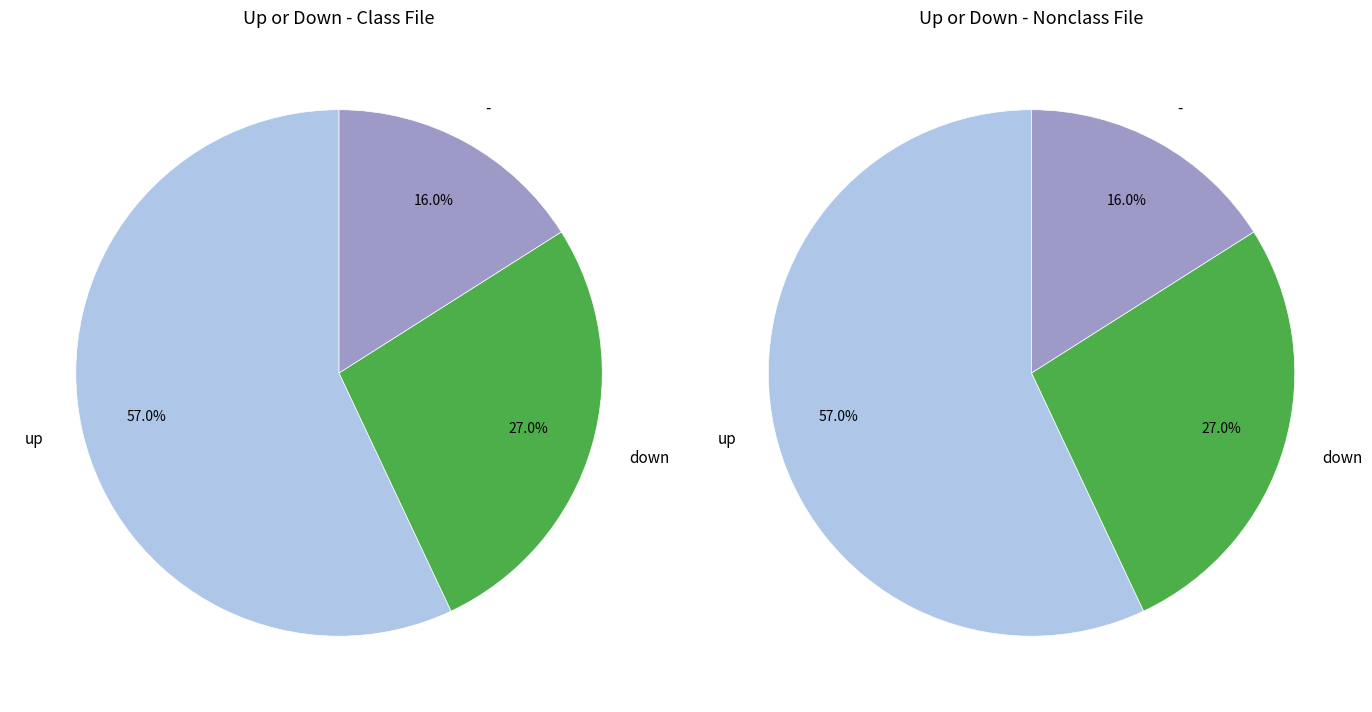

What percentage do down and up together represent?

84.0%